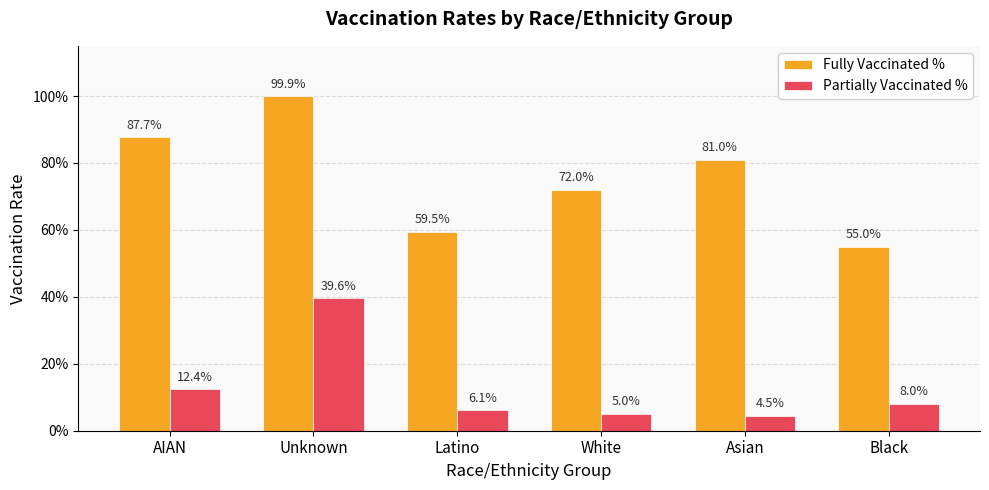

Are the bars grouped side by side (vs. stacked)?

Yes